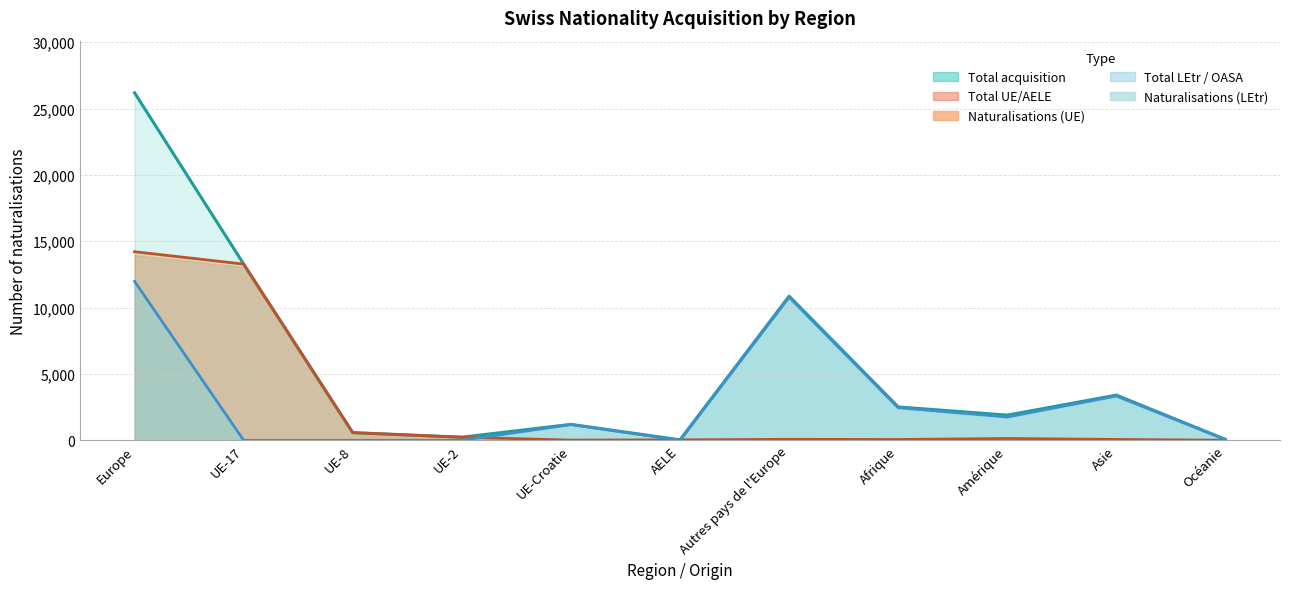

What is the sum of all Total acquisition de la nationalité sui… values?

60260